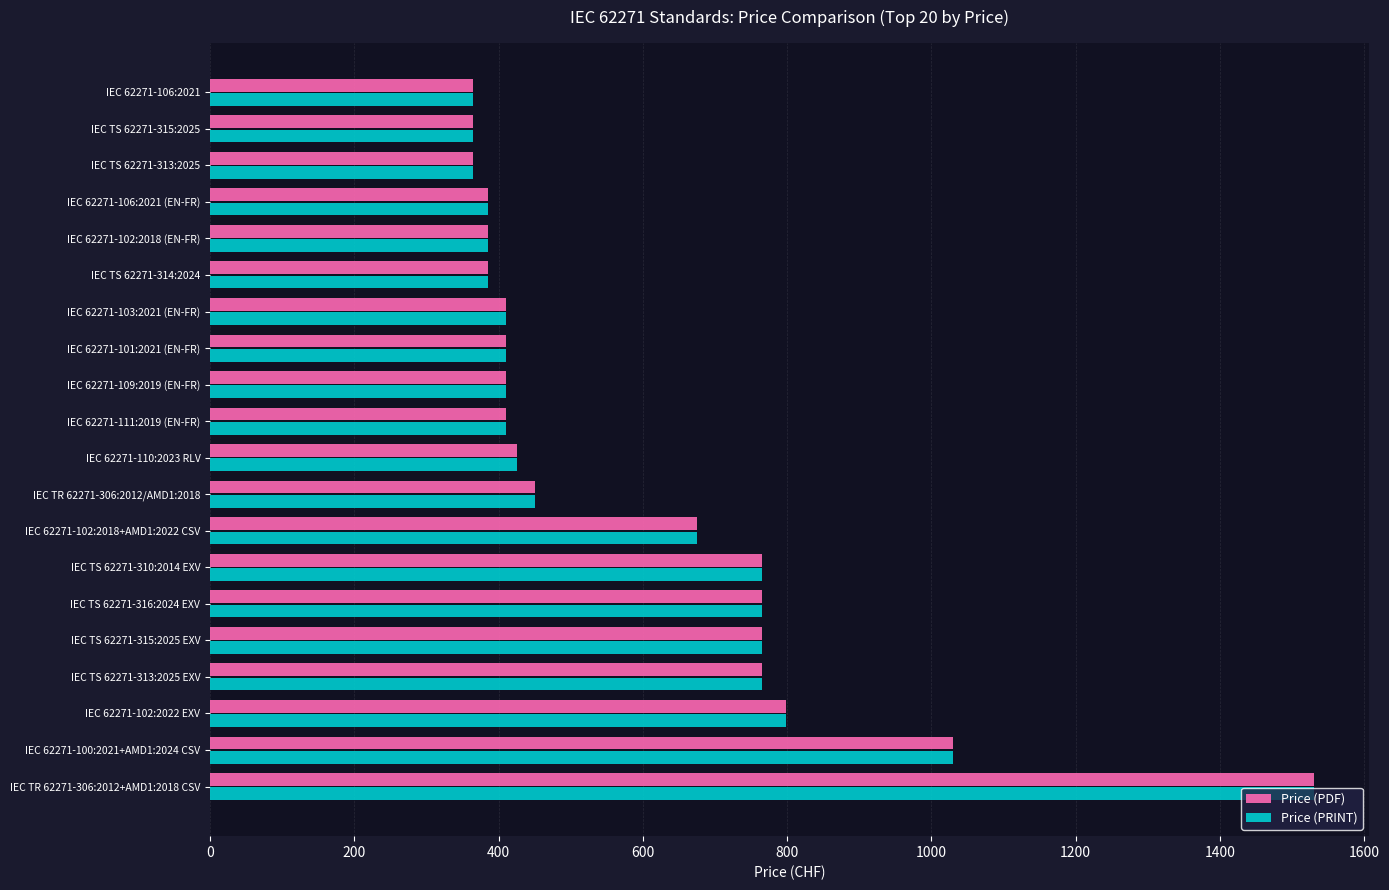

How many values in the Price (PDF) series are below 425?

10